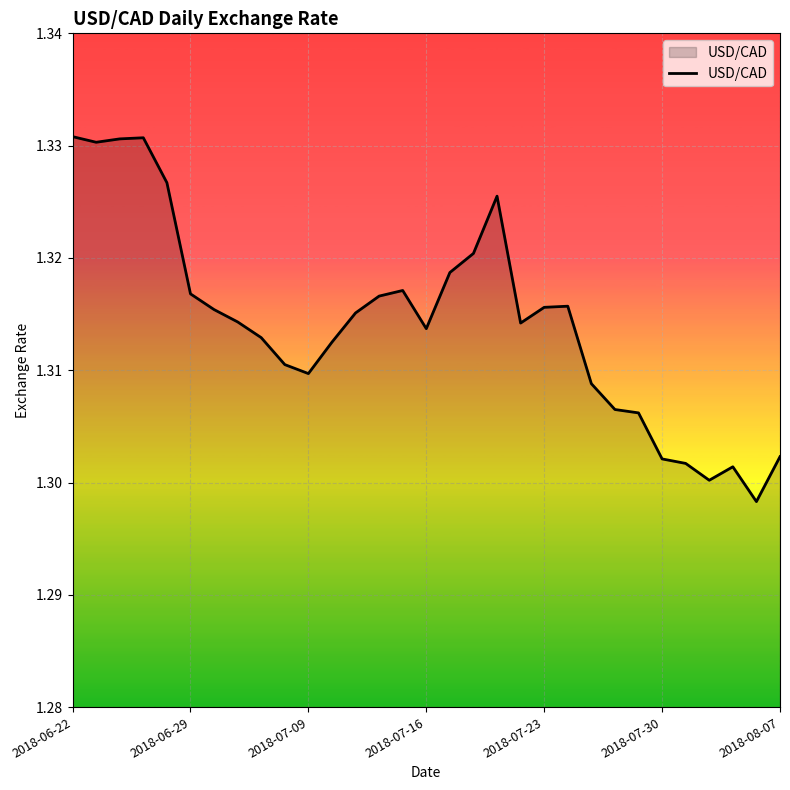

How many lines are shown in the chart?

1